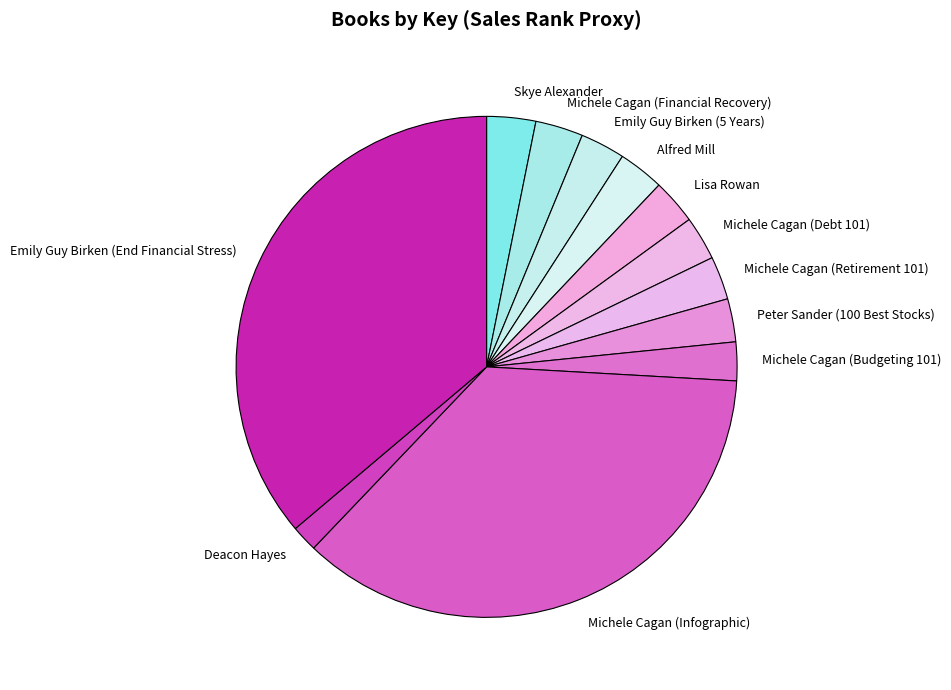

How many segments does this pie chart have?

12